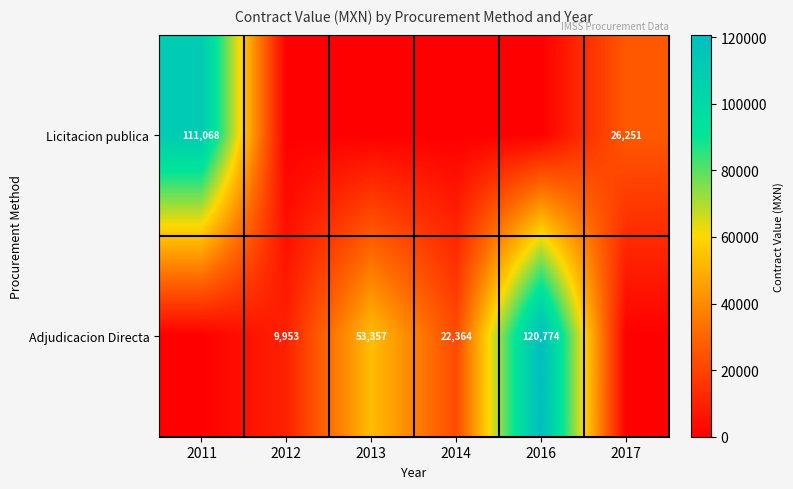

Which category has the highest value across all series?

2016